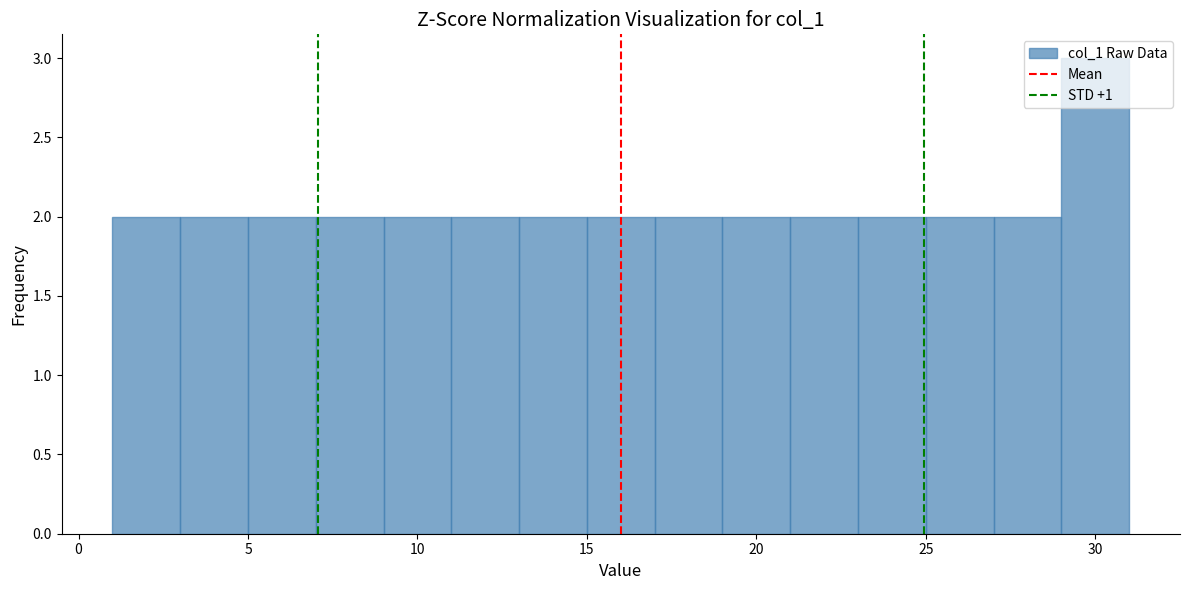

Reading left to right, transcribe this chart: for each bar, give the range it covers on the x-axis and its height. The values are not printed on the chart, so give them approximately, as read against the axis.

1 to 3: 2
3 to 5: 2
5 to 7: 2
7 to 9: 2
9 to 11: 2
11 to 13: 2
13 to 15: 2
15 to 17: 2
17 to 19: 2
19 to 21: 2
21 to 23: 2
23 to 25: 2
25 to 27: 2
27 to 29: 2
29 to 31: 3